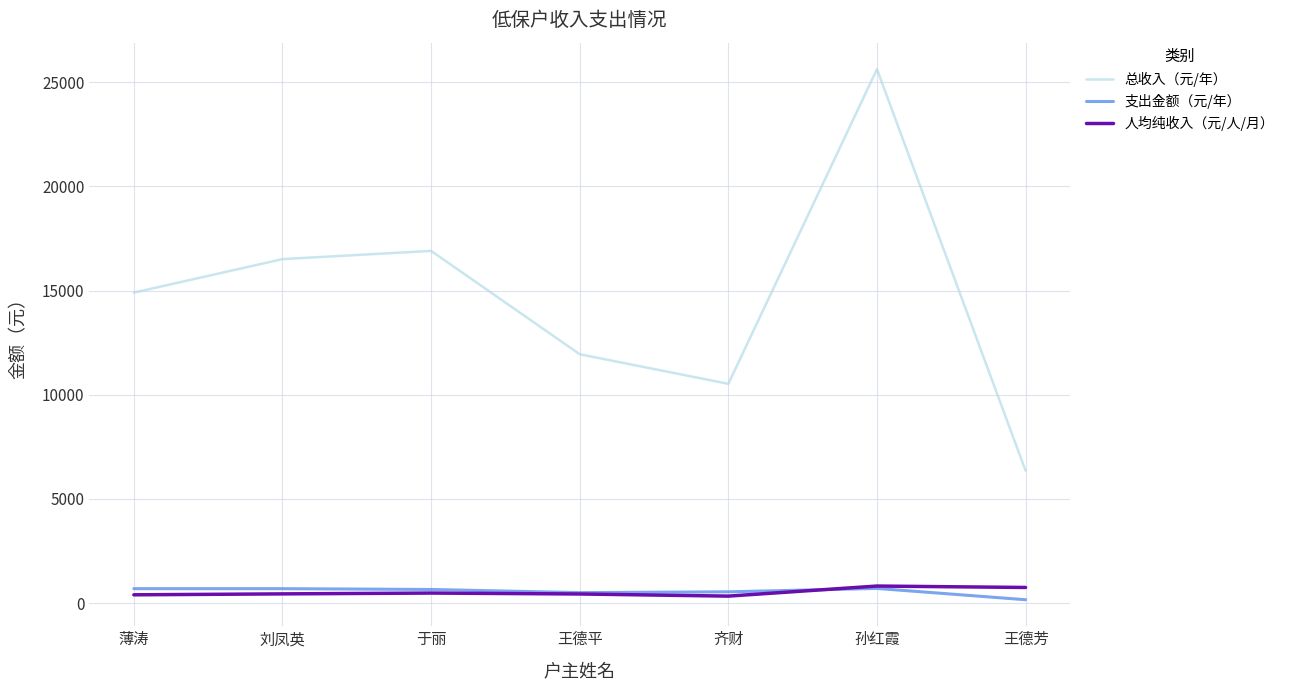

What is the difference between the maximum and second lowest values in the 人均纯收入（元/人/月） series?

420.8